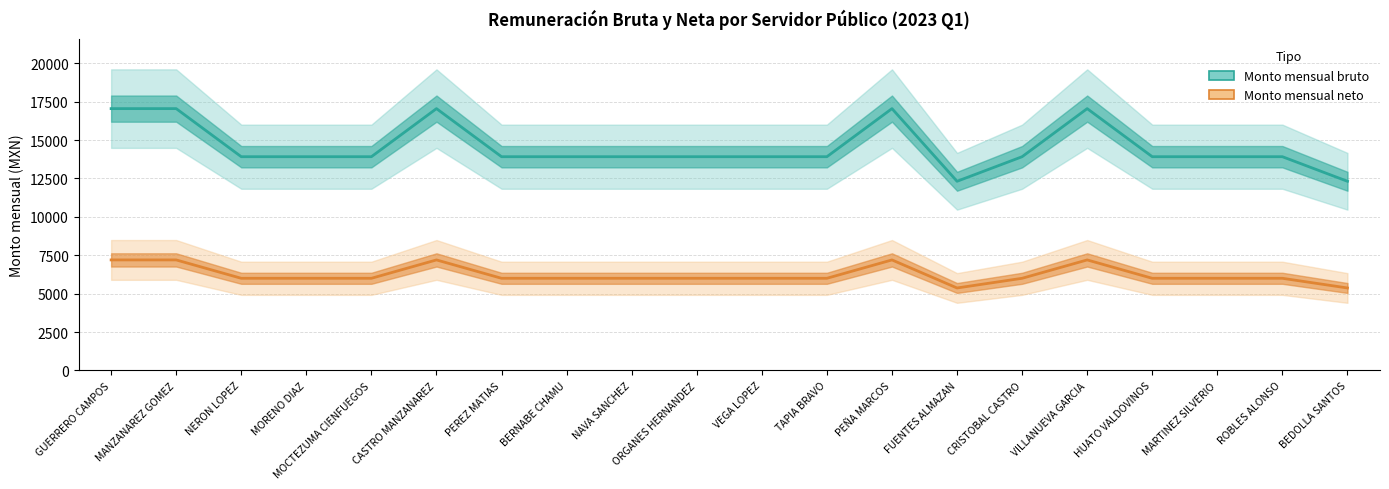

Where is the first local minimum for Monto mensual neto?

FUENTES ALMAZAN